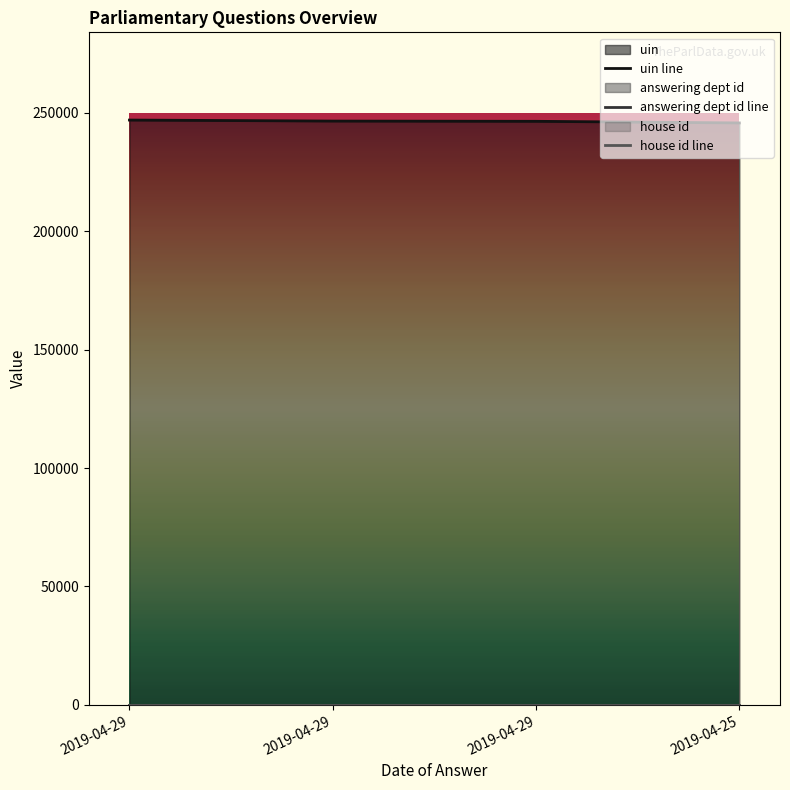

What is the minimum value for house id?

1